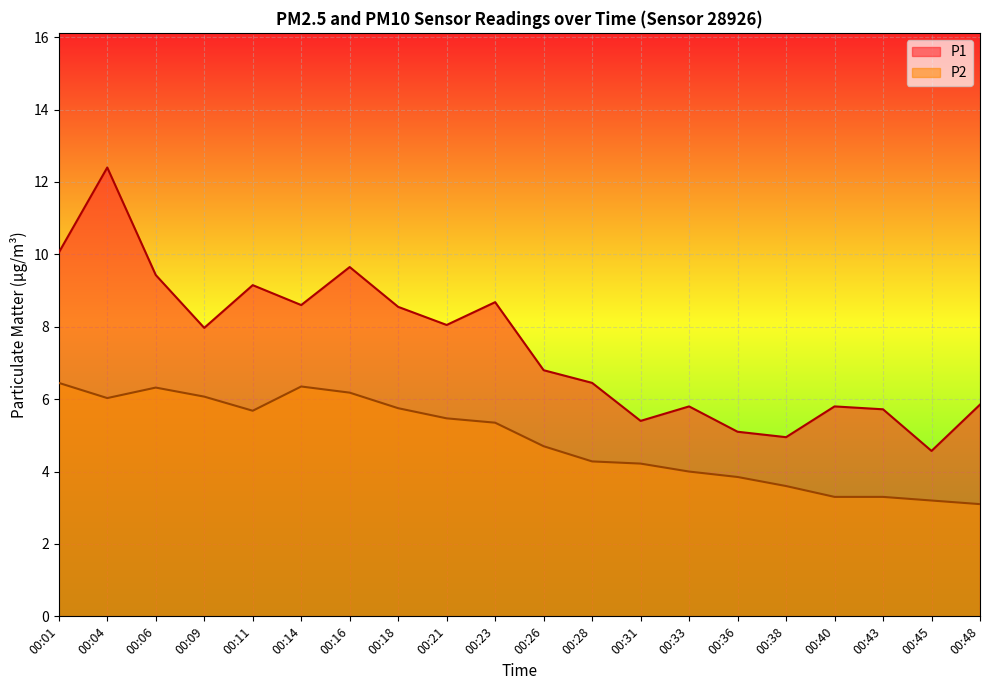

Where is the first local minimum for P1?

00:09